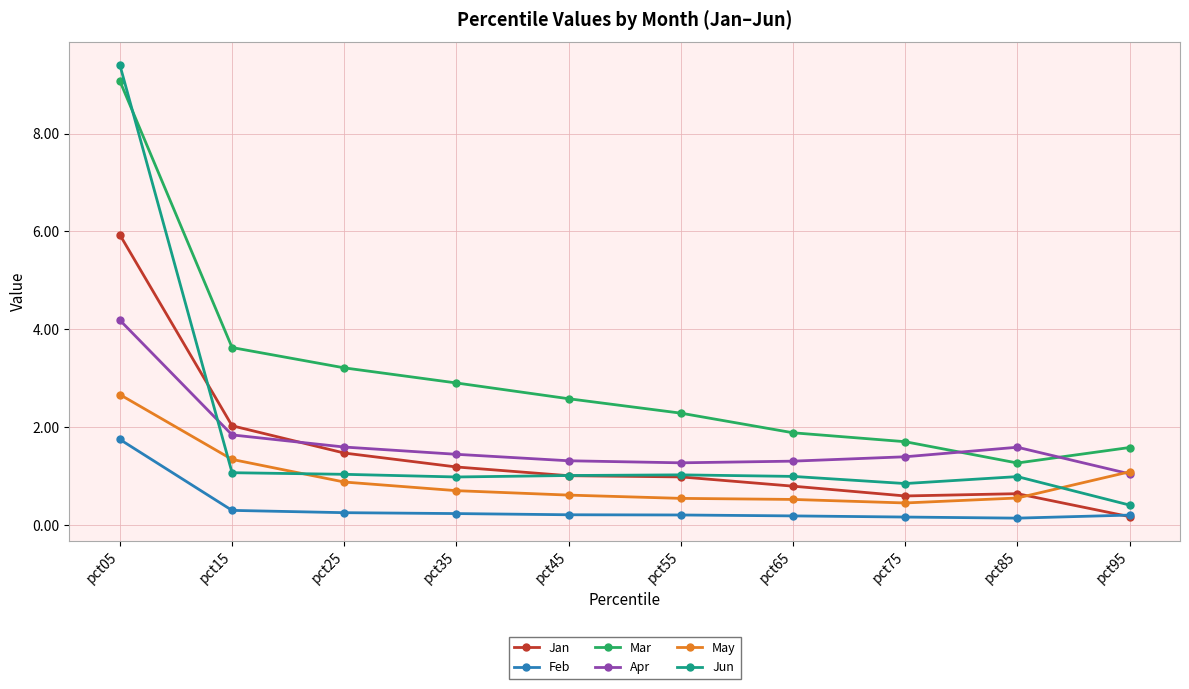

At how many categories does at least one series exceed 3?

3